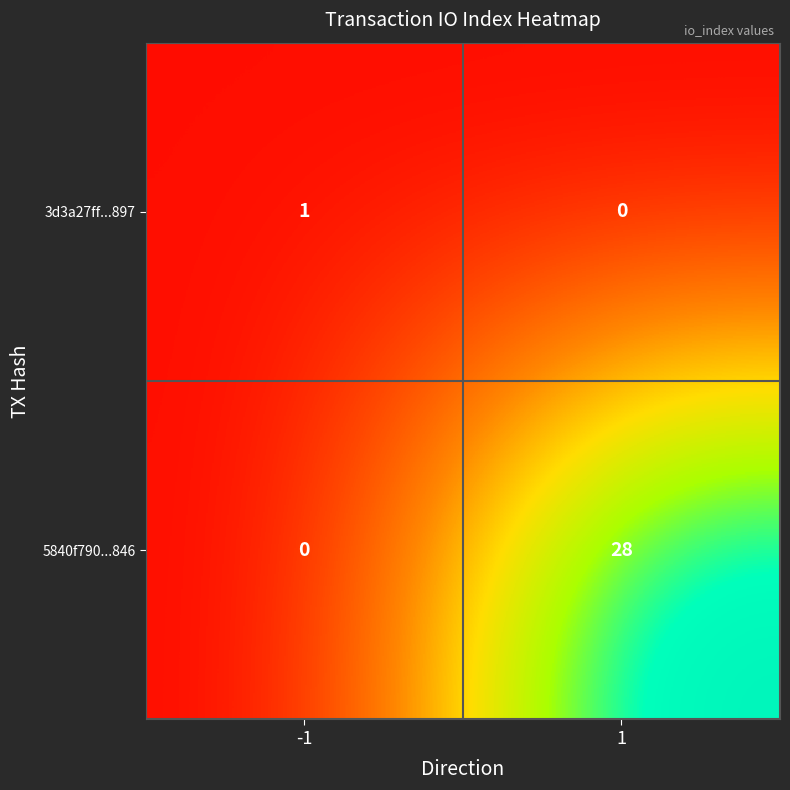

Reading right to left, transcribe all the data shown in this chart.

3d3a27ff...897: 1=0	-1=1
5840f790...846: 1=28	-1=0